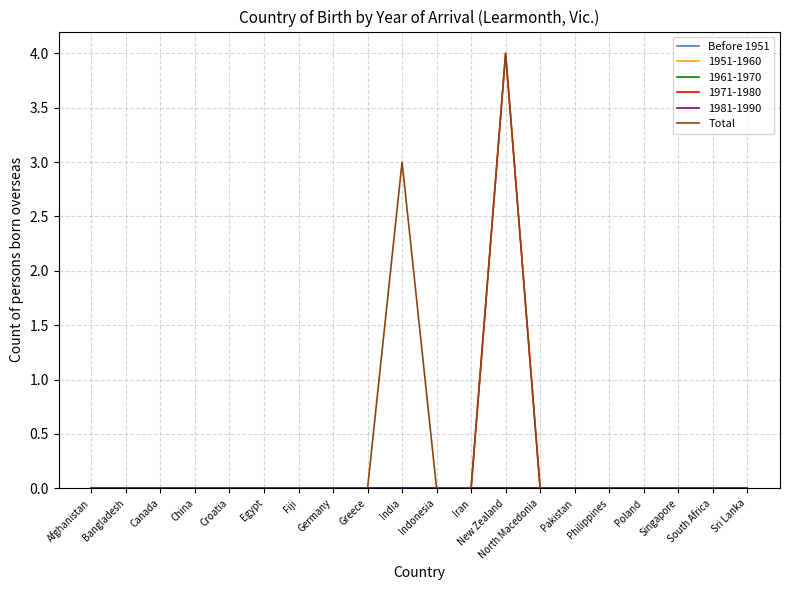

True or false: Total has a value of 2 at India.

False